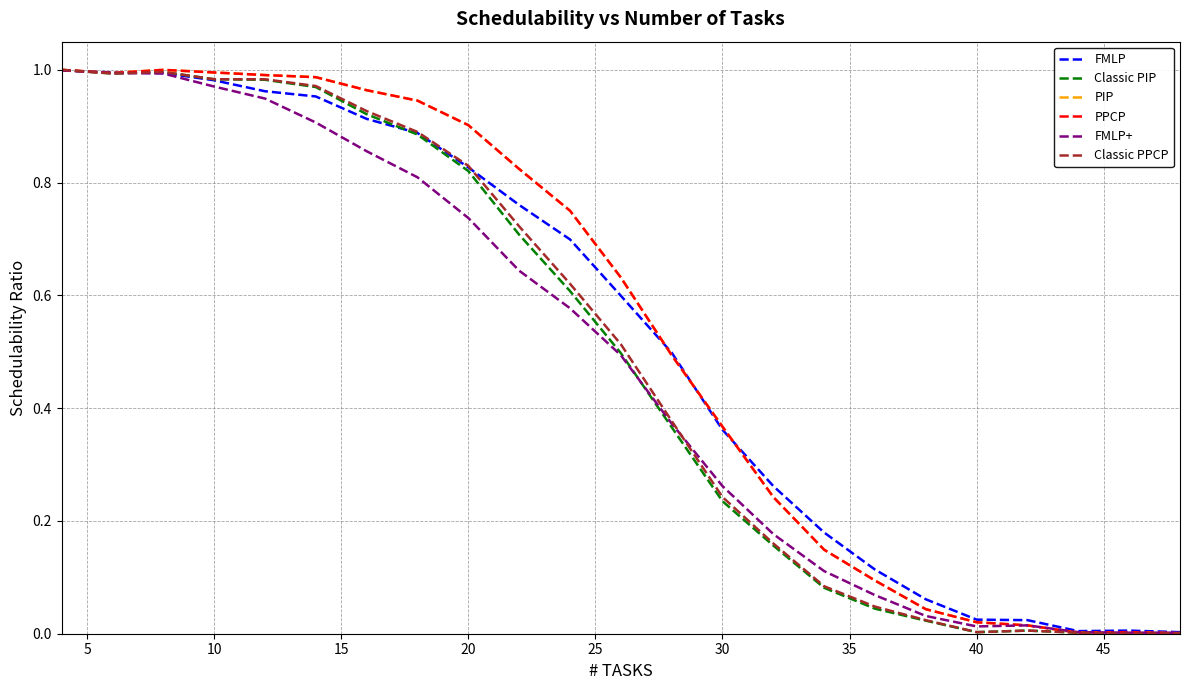

Which series has the largest total across all categories?

PIP